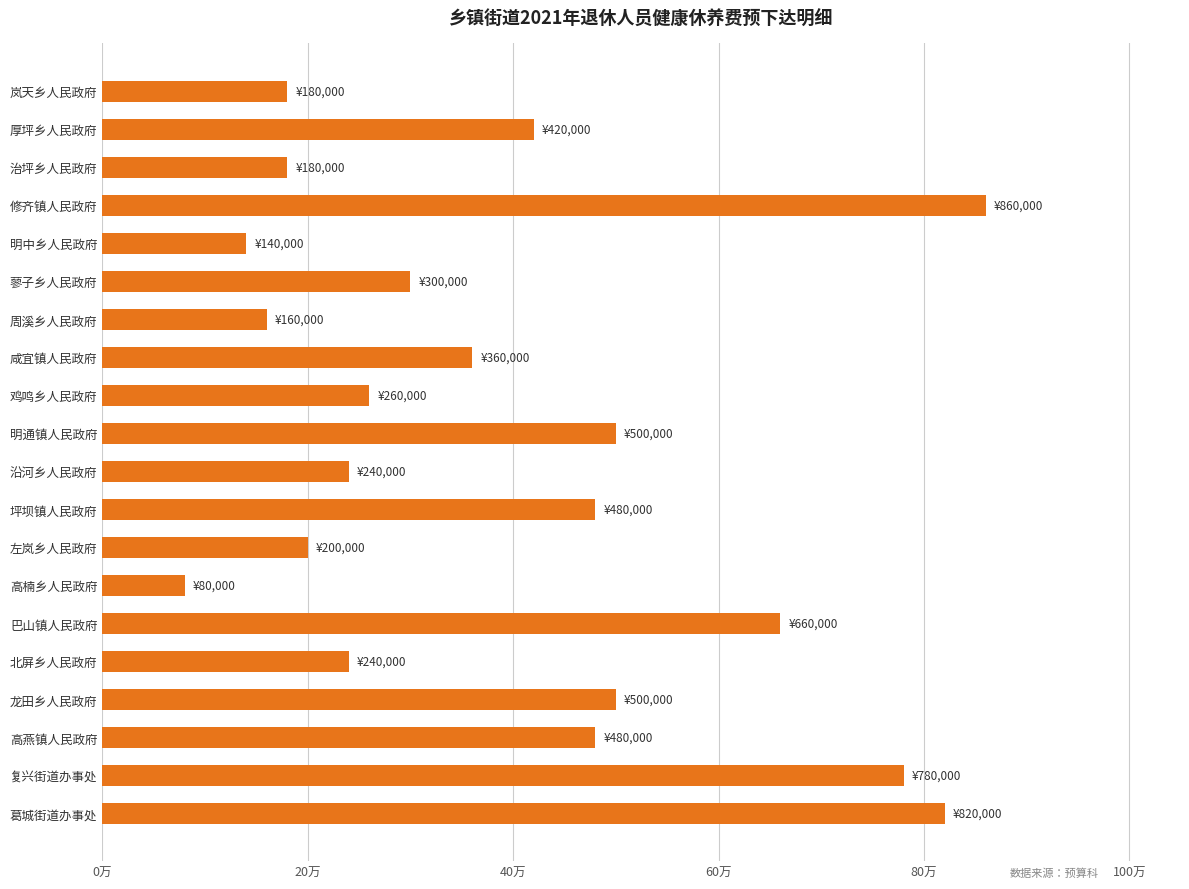

Does the chart contain any negative values?

No